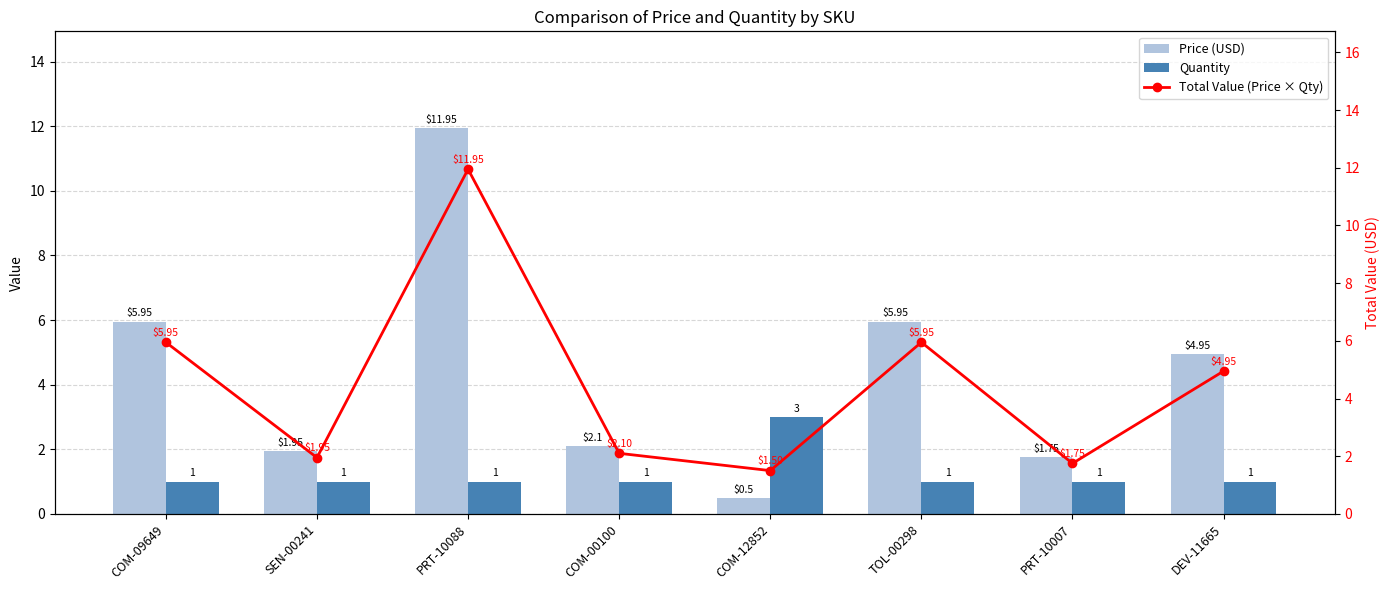

Rank the categories by Price (USD) value from lowest to highest.

COM-12852, PRT-10007, SEN-00241, COM-00100, DEV-11665, COM-09649, TOL-00298, PRT-10088